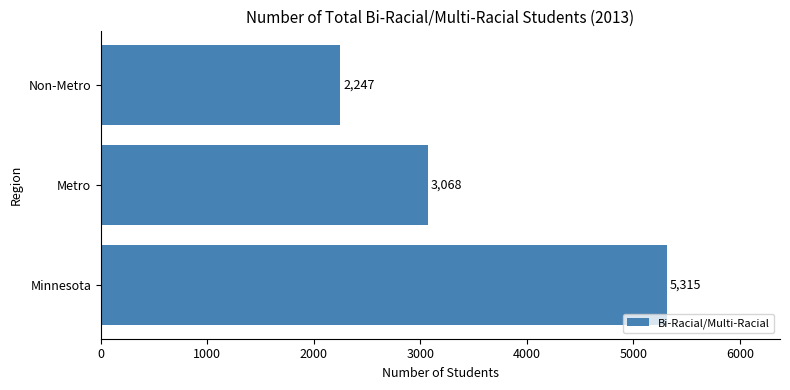

Which label corresponds to the smallest value in the chart?

Non-Metro